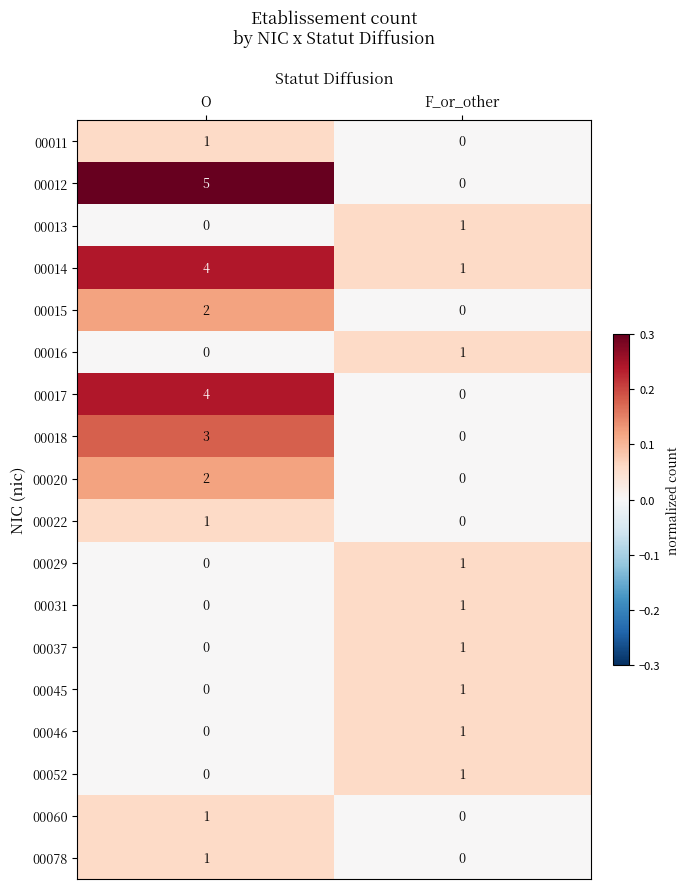

What is the total value across all series at O?

24